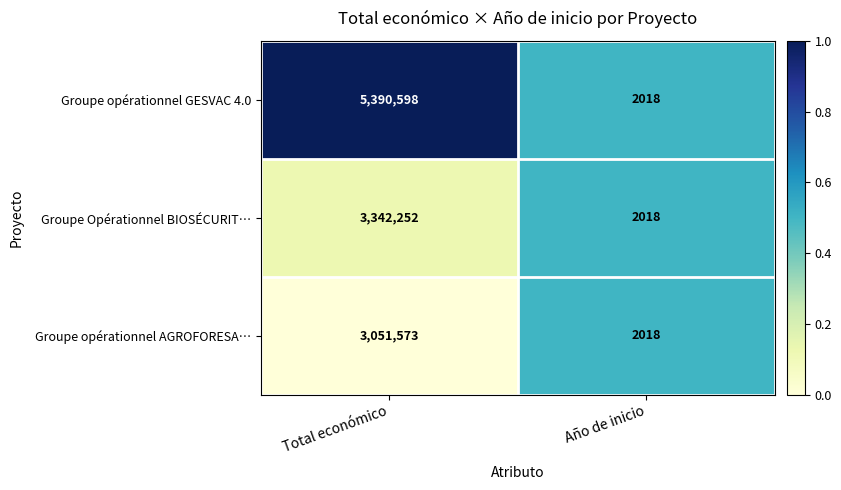

Which series has the largest range (max minus min)?

Groupe opérationnel GESVAC 4.0